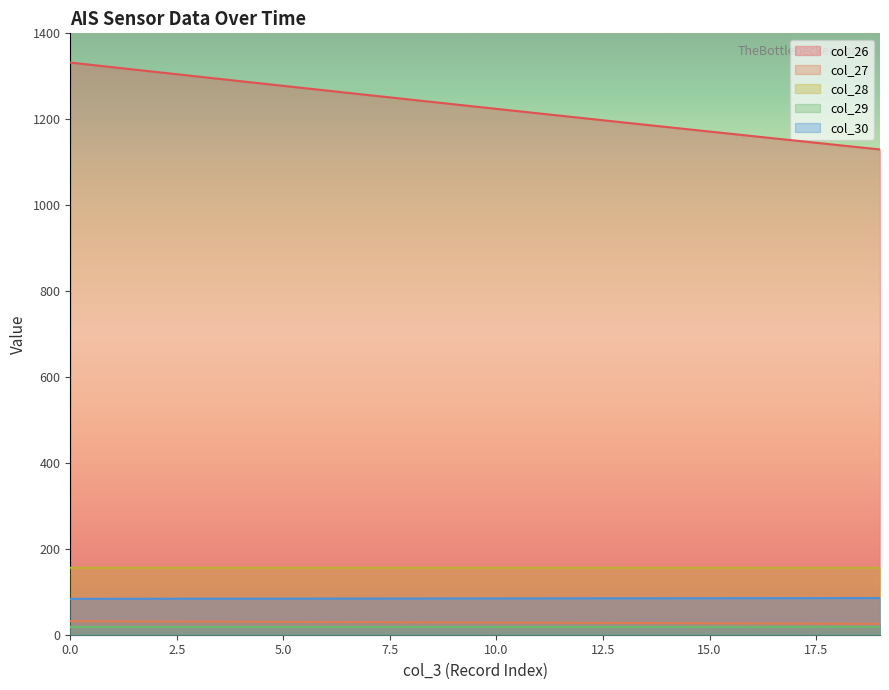

True or false: col_26 has a value of 1321.1 at 1.

True